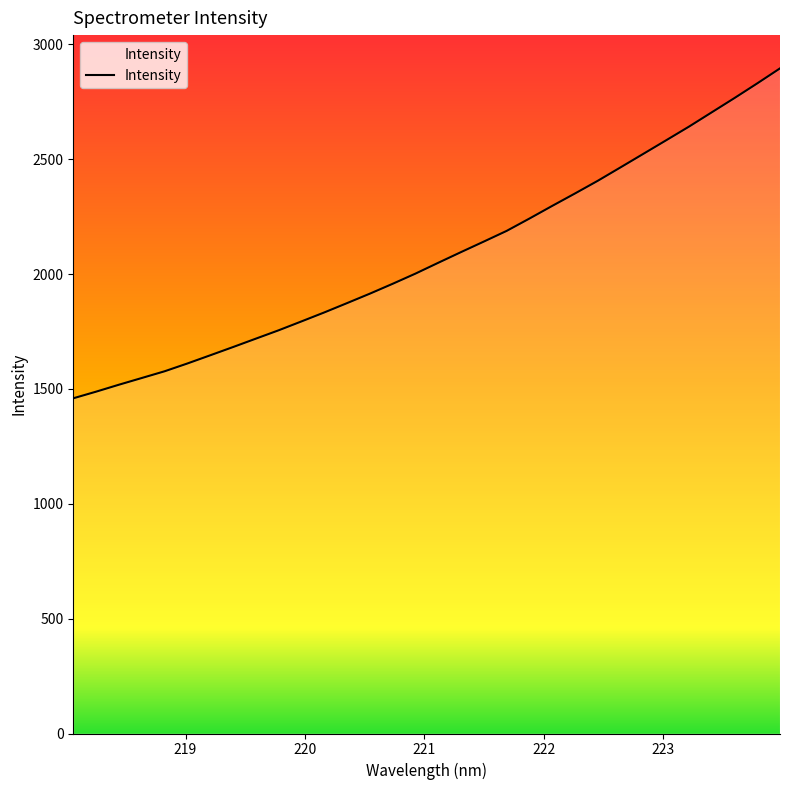

What is the difference between the maximum and minimum values?

1436.2